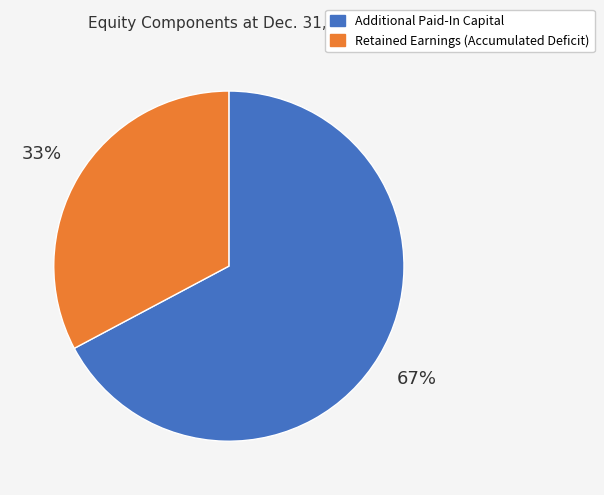

To the nearest percent, what is the difference between the Additional Paid-In Capital and Retained Earnings (Accumulated Deficit) slice percentages?

34%